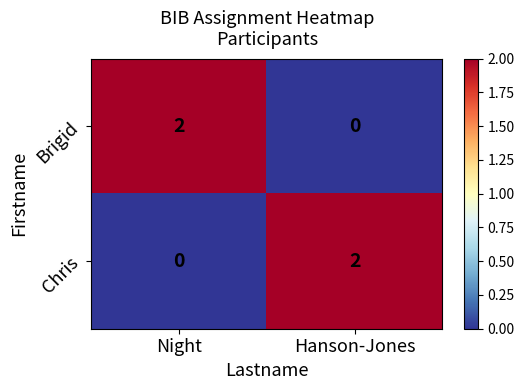

Rank the categories by Chris value from highest to lowest.

Hanson-Jones, Night